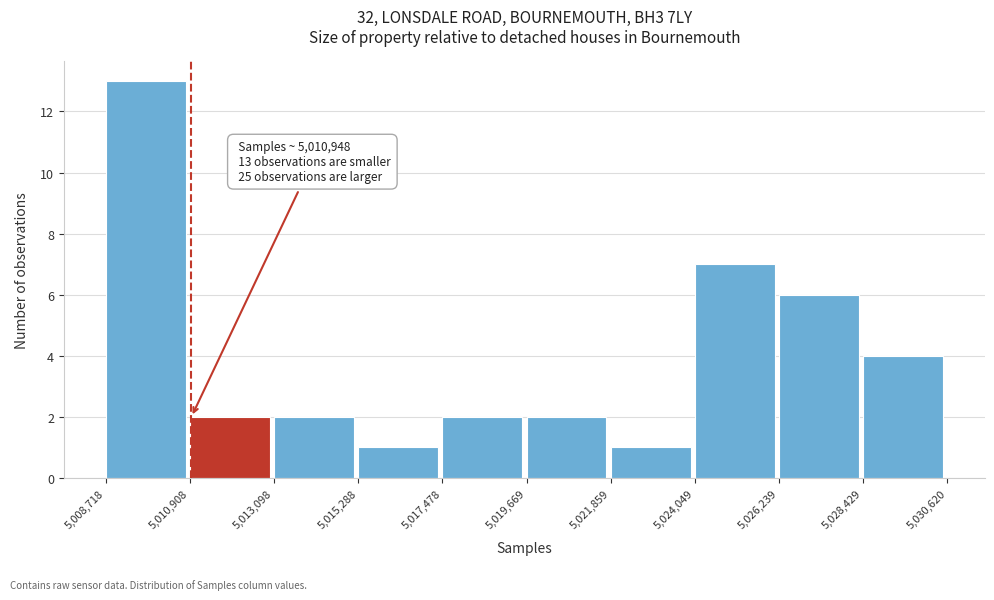

Over which range of the x-axis is the bar tallest?

5,008,718 to 5,010,908